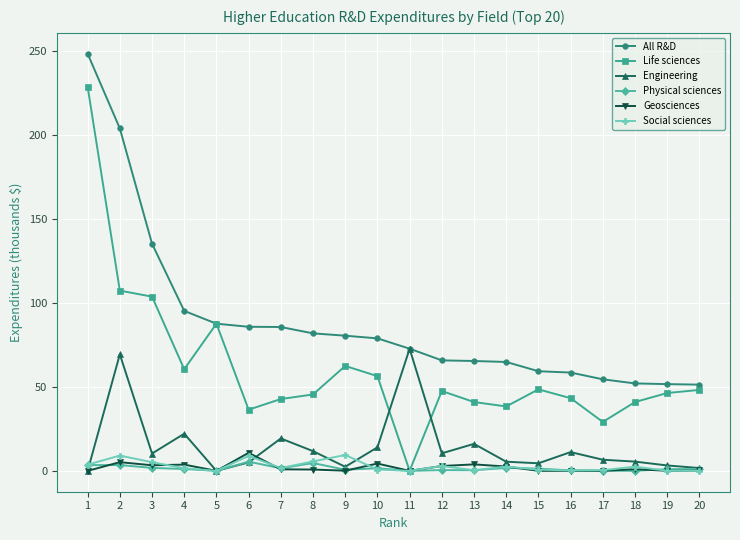

Is this an area chart (filled region under the line)?

No